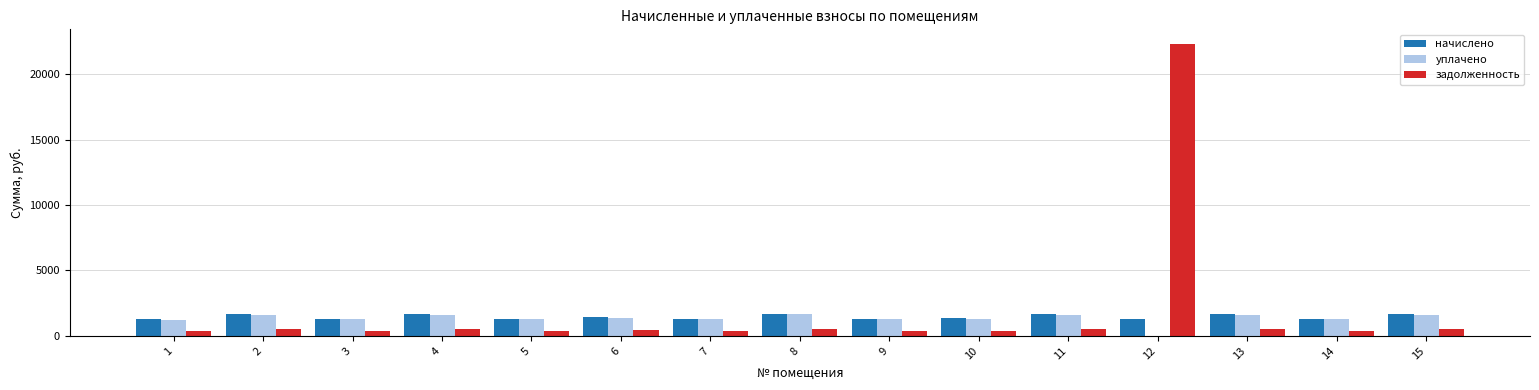

What is the maximum value for задолженность?

22317.2